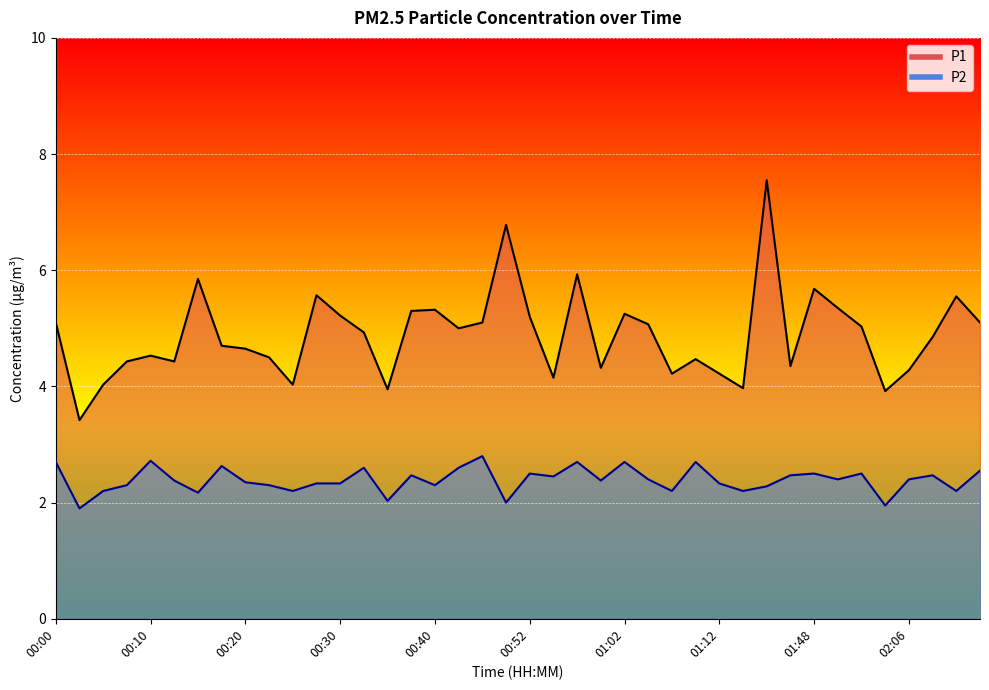

Rank the series at 01:00 from highest to lowest value.

P1, P2